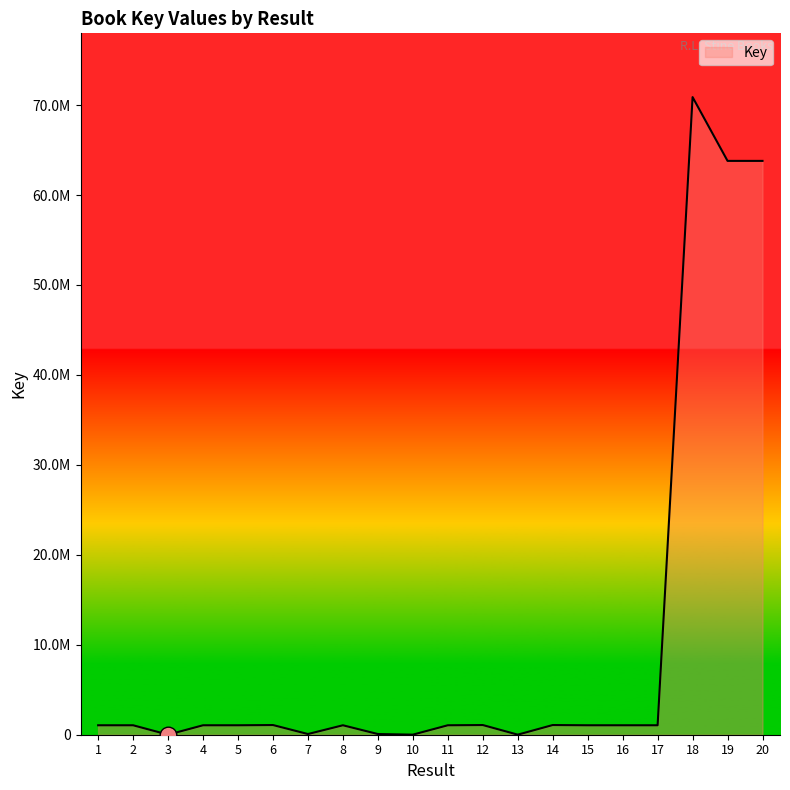

Does the chart display data point markers on the line(s)?

No